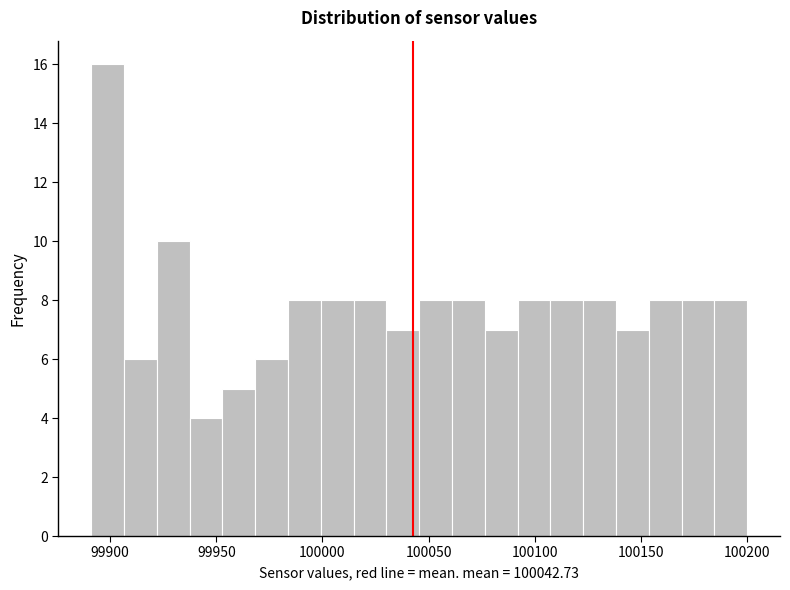

Around what value on the x-axis is the tallest bar? Give the approximate position of its centre, as read against the axis.

99900